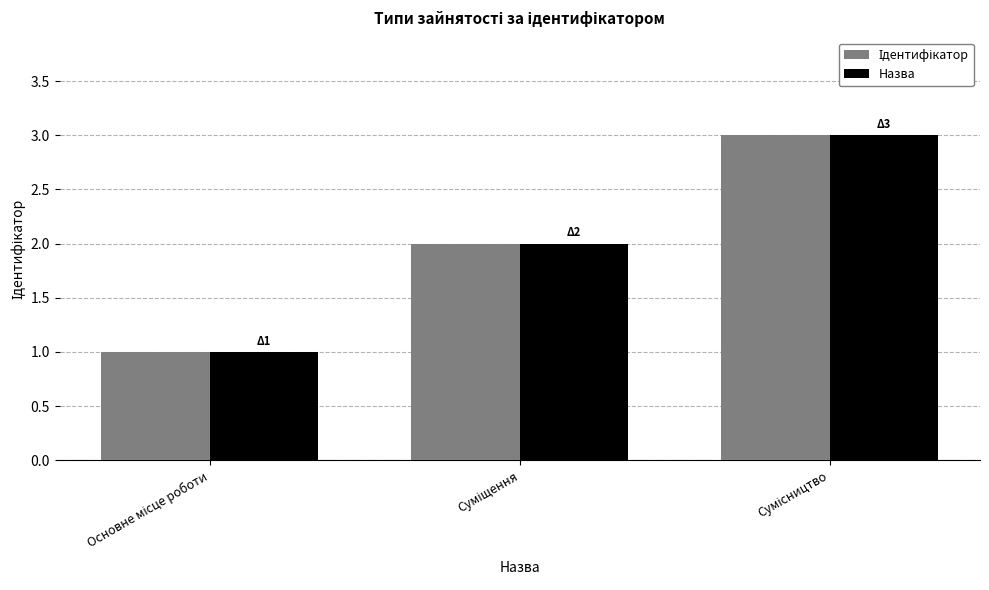

What position from the right is Основне місце роботи?

3